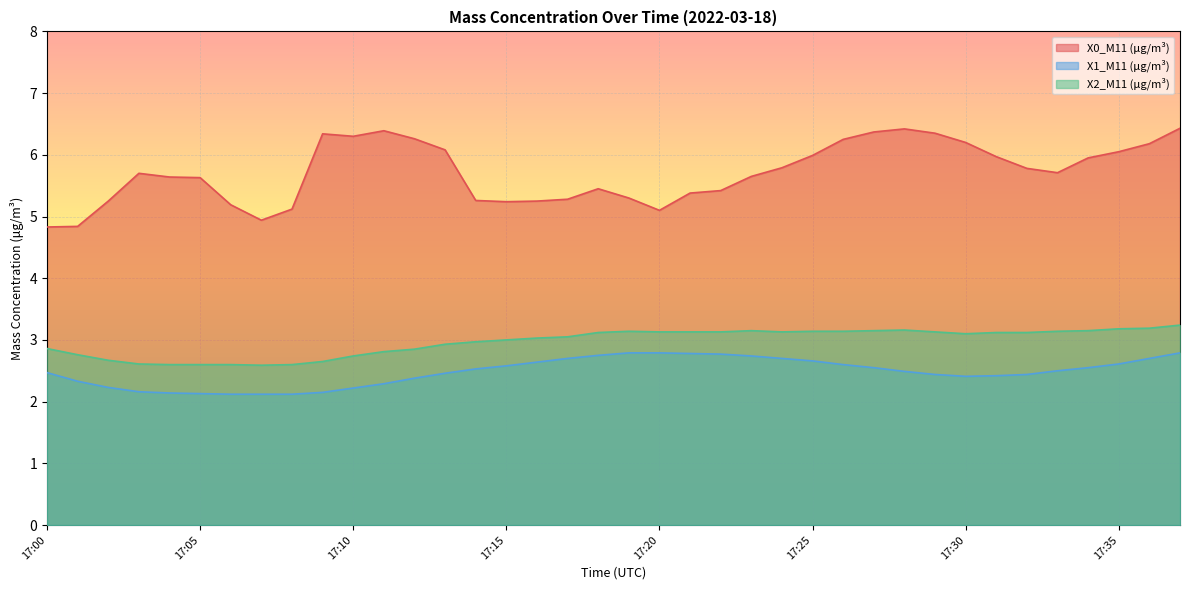

True or false: X2_M11 (μg/m³) has more than 2 points higher than both neighbors.

True